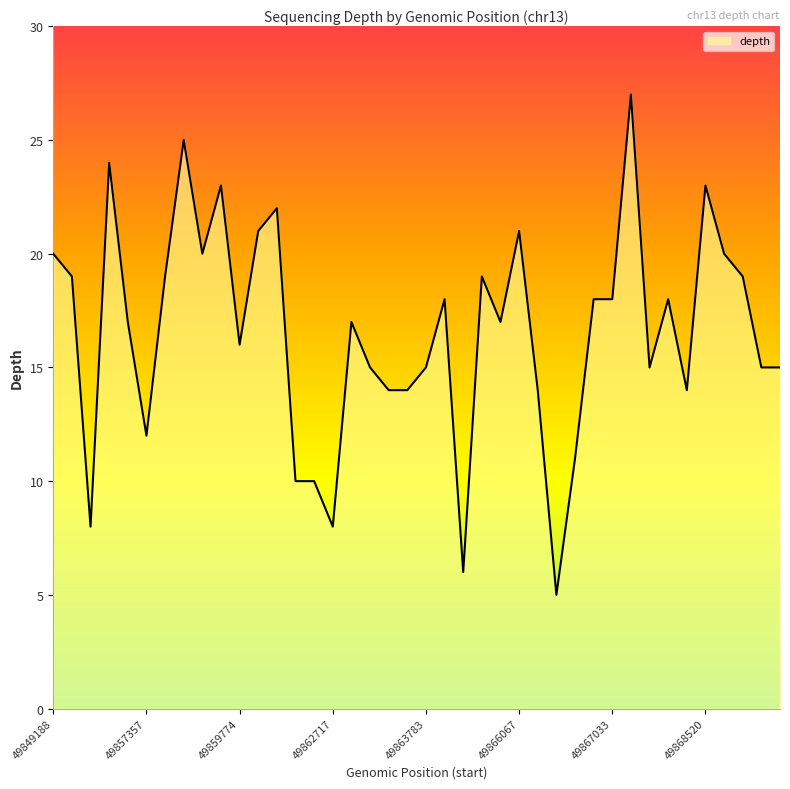

What is the minimum value shown in the chart?

5